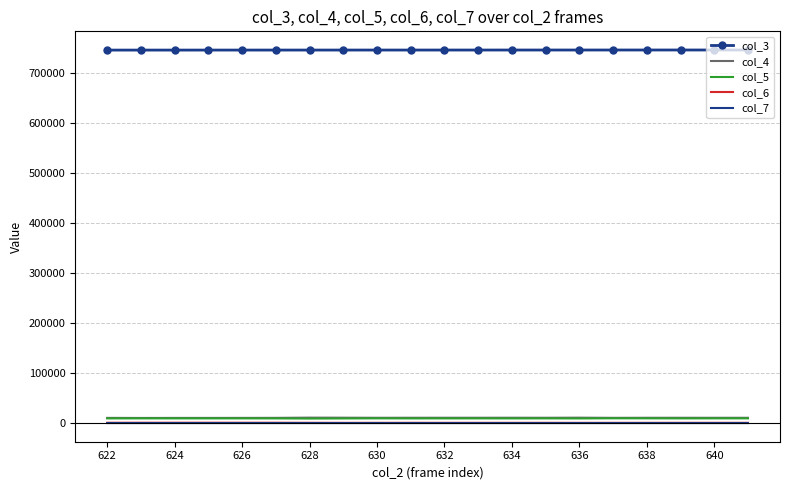

What are all the series names shown in the legend?

col_3, col_4, col_5, col_6, col_7